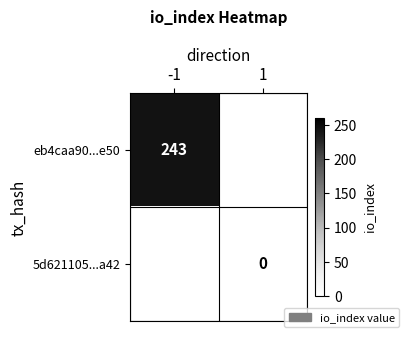

The eb4caa90...e50 series shows 149.6 at -1. True or false?

False